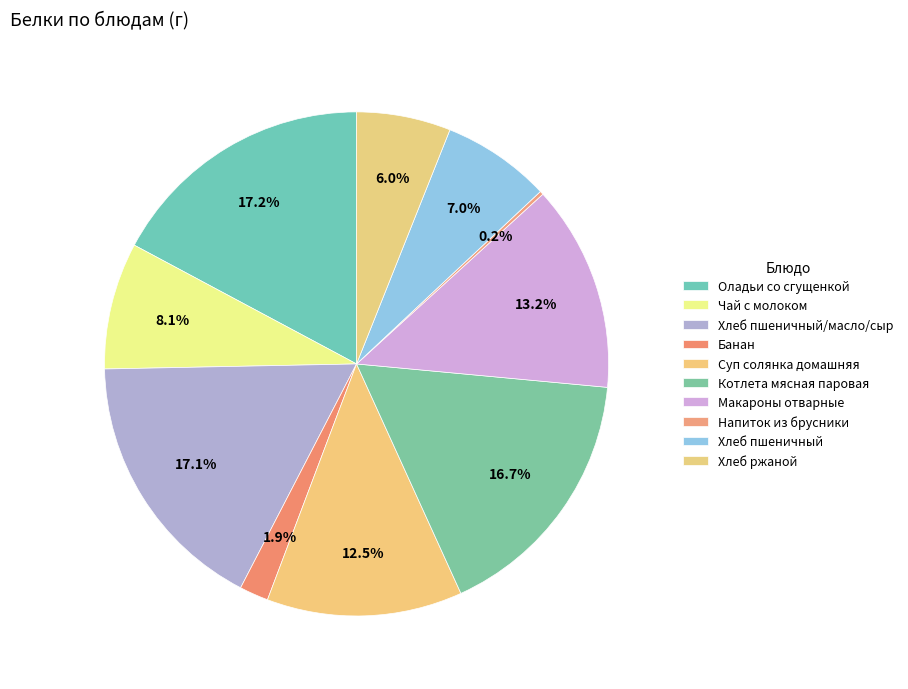

To the nearest percent, what portion does Банан represent?

2%